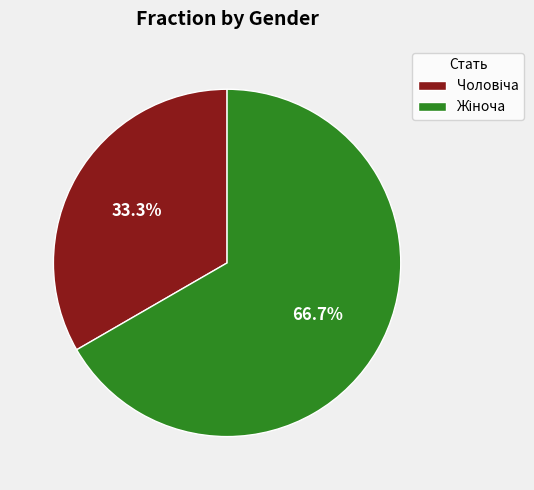

Does any single category account for the majority?

Yes